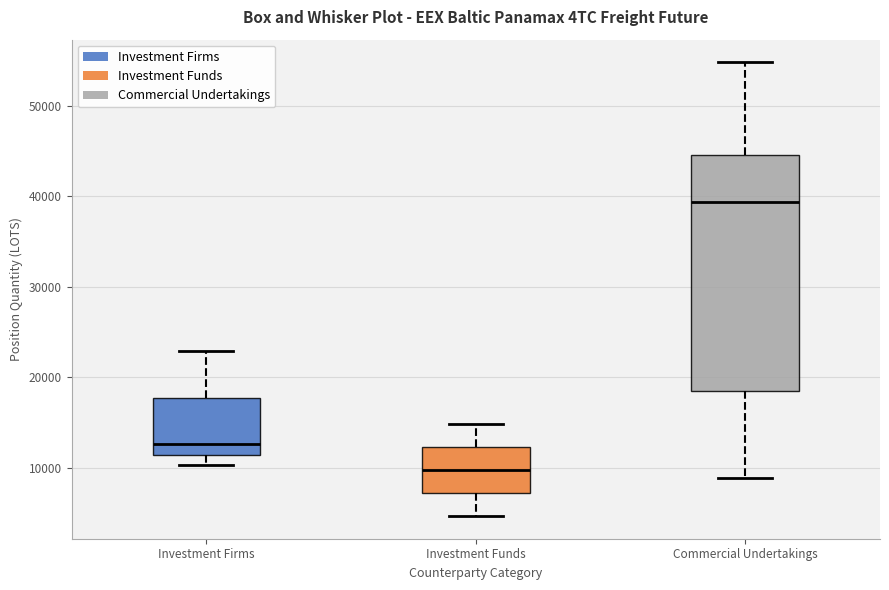

Where does the median line of the box for Commercial Undertakings sit on the y-axis? The values are not printed on the chart, so give them approximately, as read against the axis.

39000